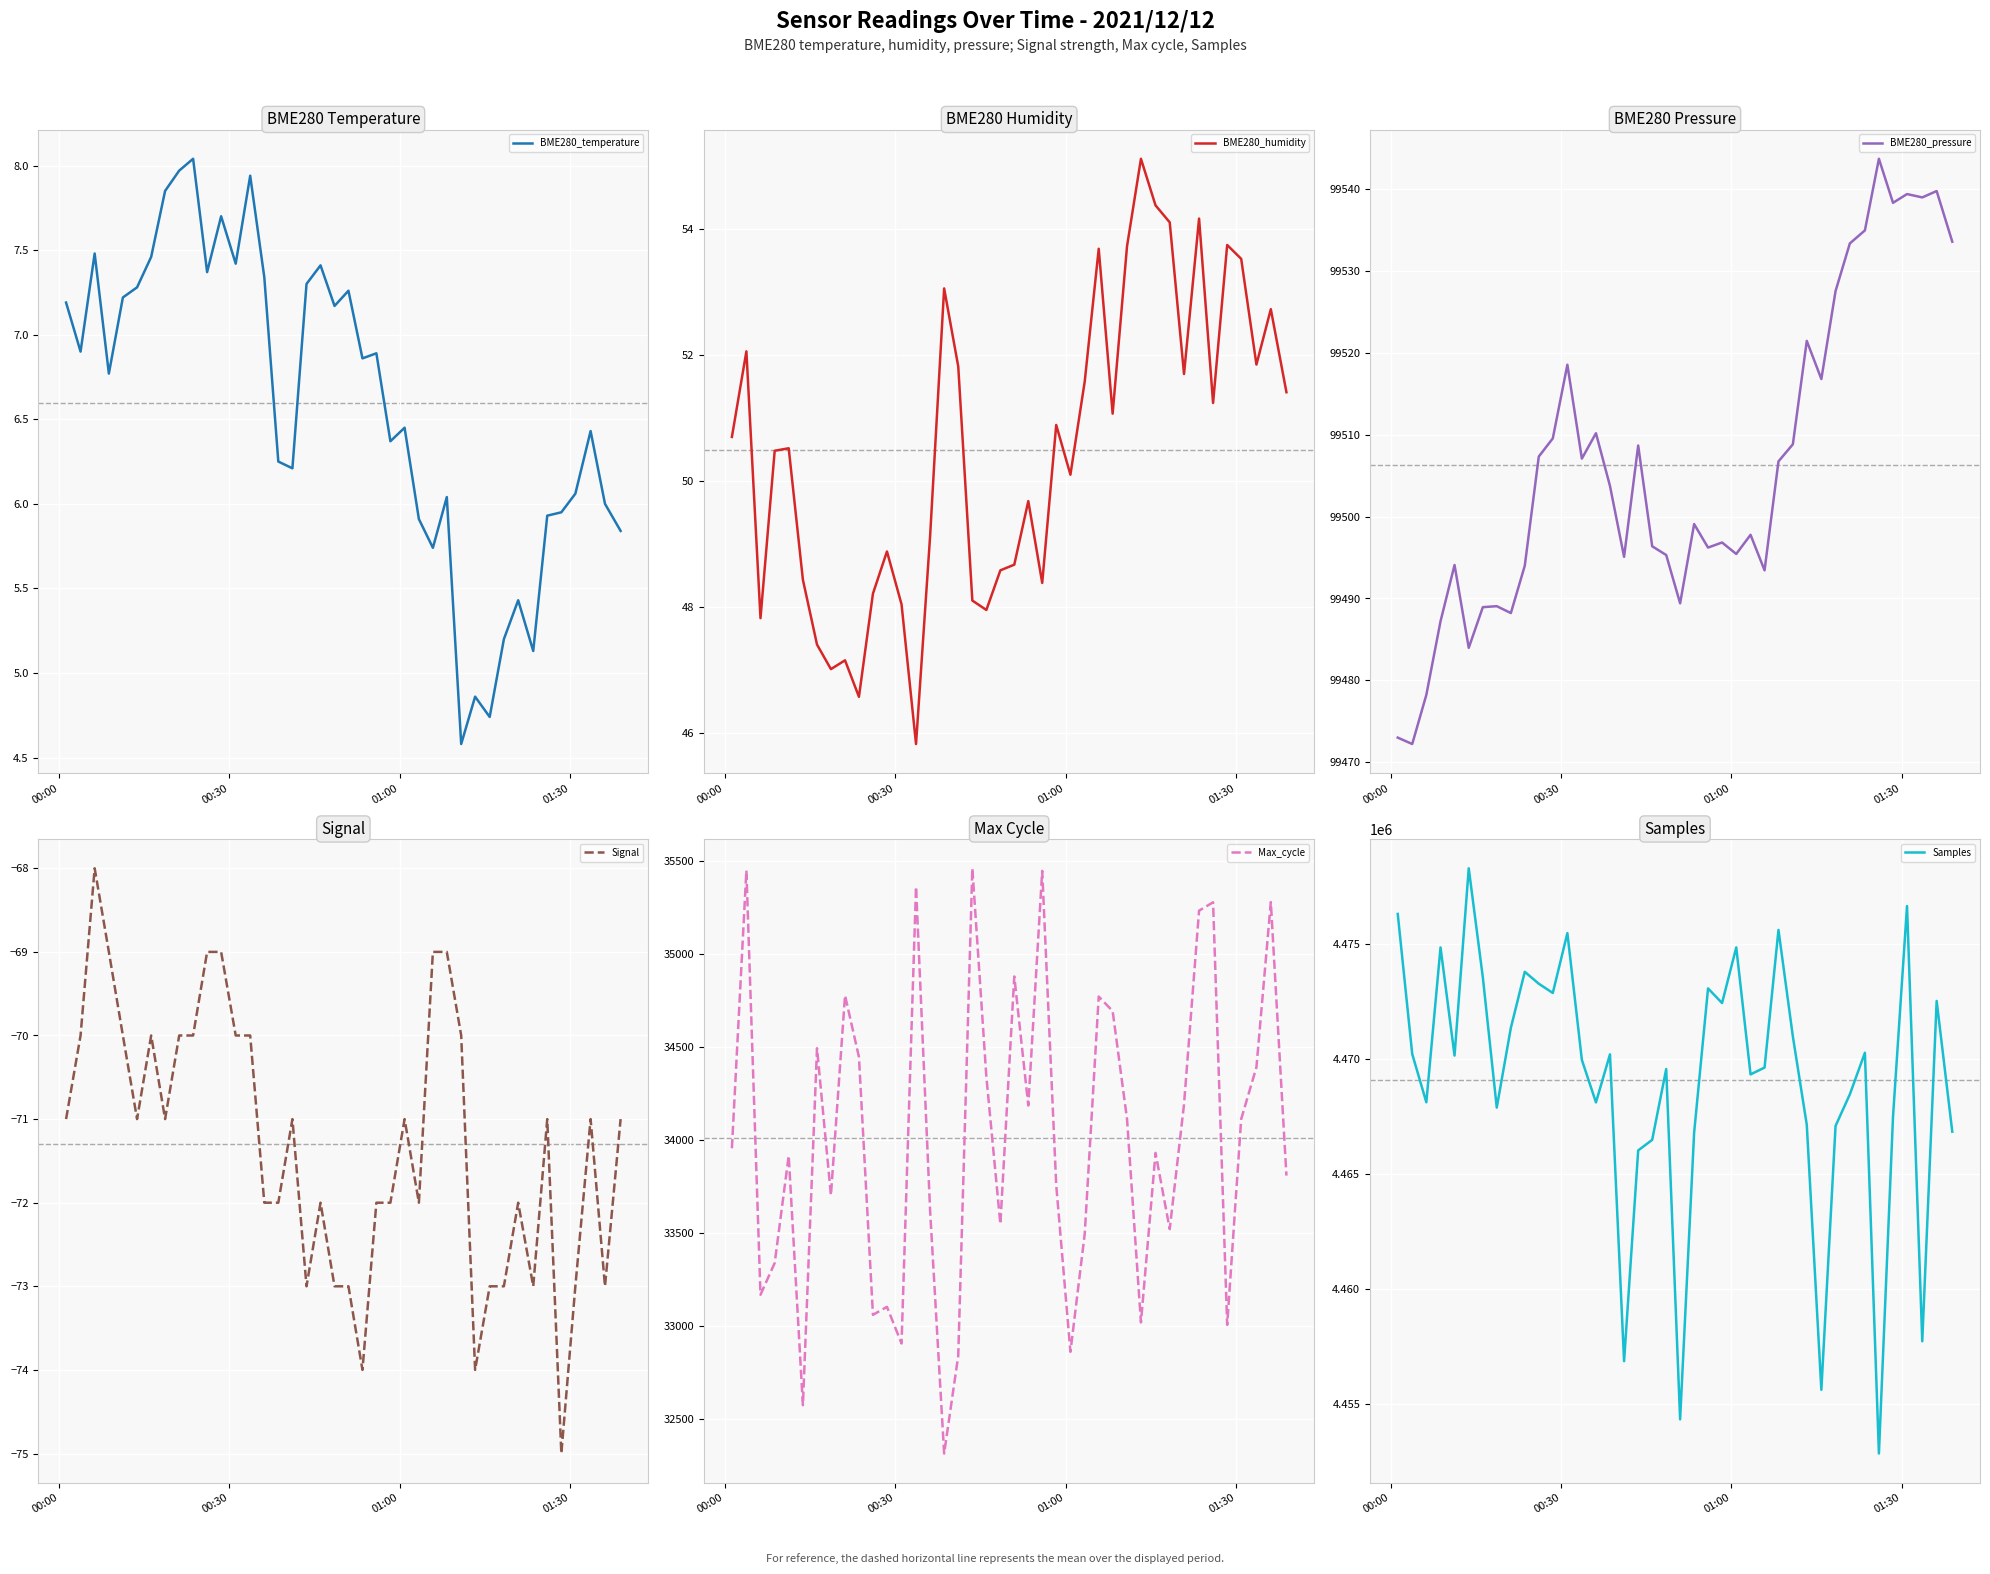

What is the minimum value for BME280_temperature?

4.6